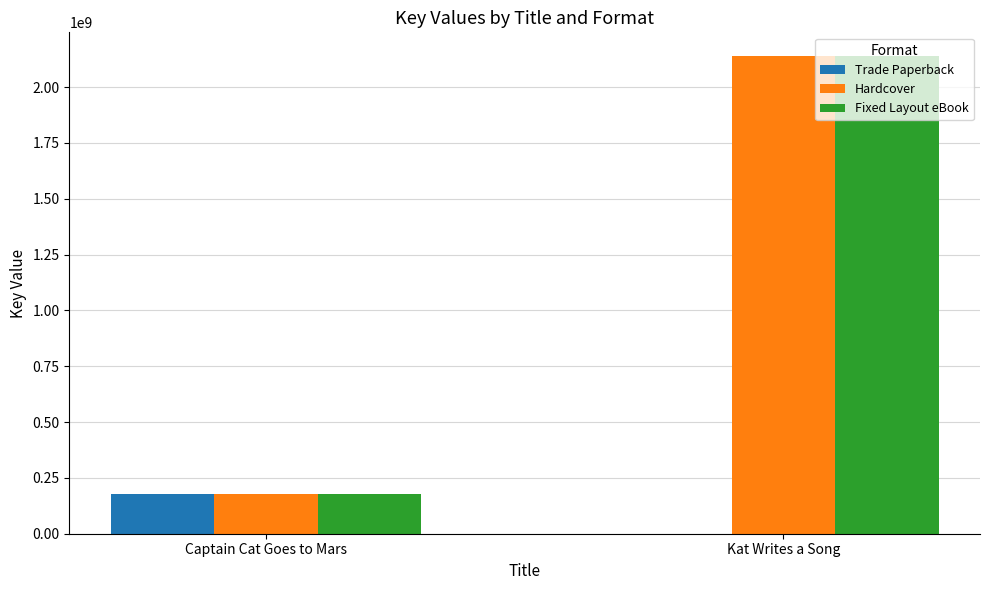

How many series are shown in this chart?

3